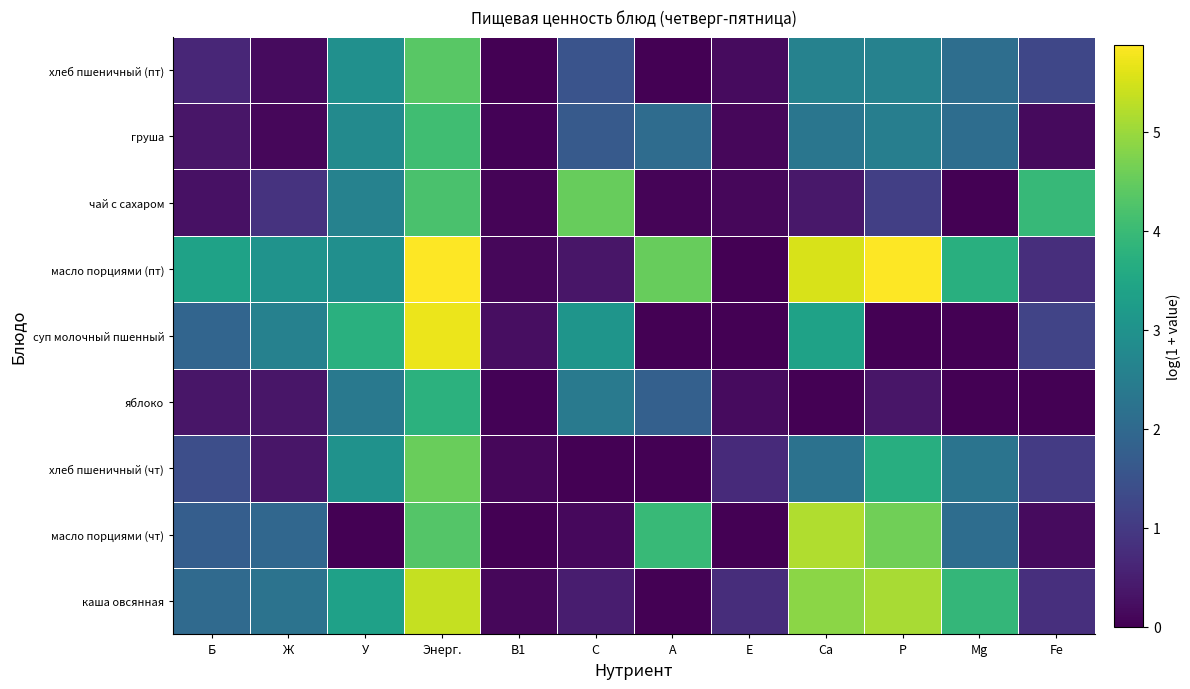

At which category is the sum across all series the highest?

Энерг.